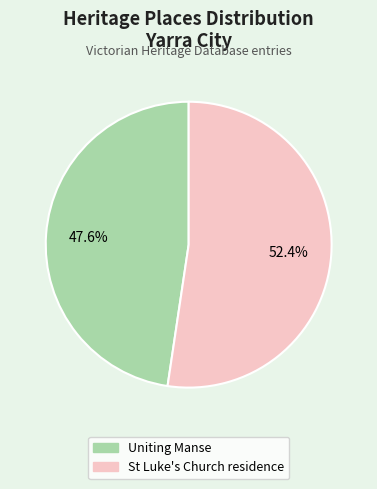

To the nearest percent, what portion does Uniting Manse represent?

48%